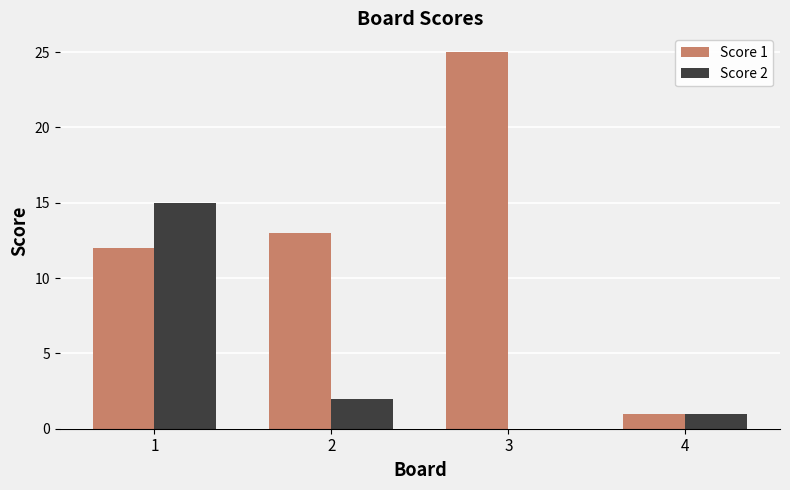

At which category does the chart reach its peak across all series?

3